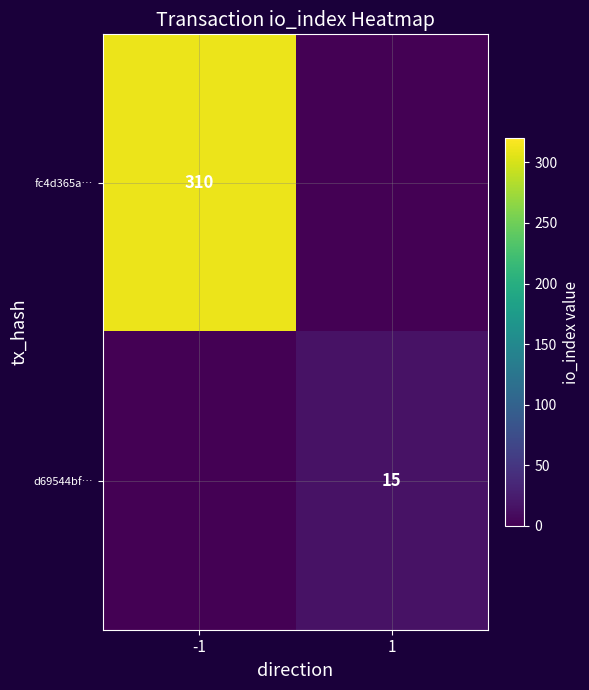

True or false: d69544bf… has a value of 21 at 1.

False